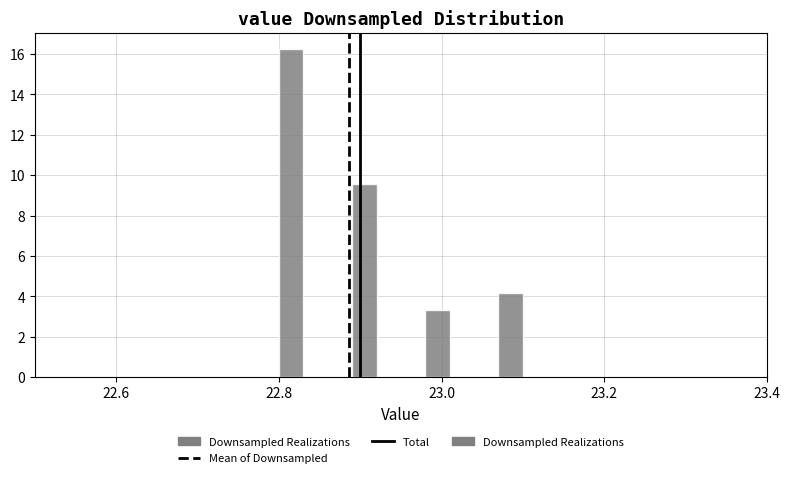

Read against the x-axis, roughly where is the centre of the tallest bar?

22.82